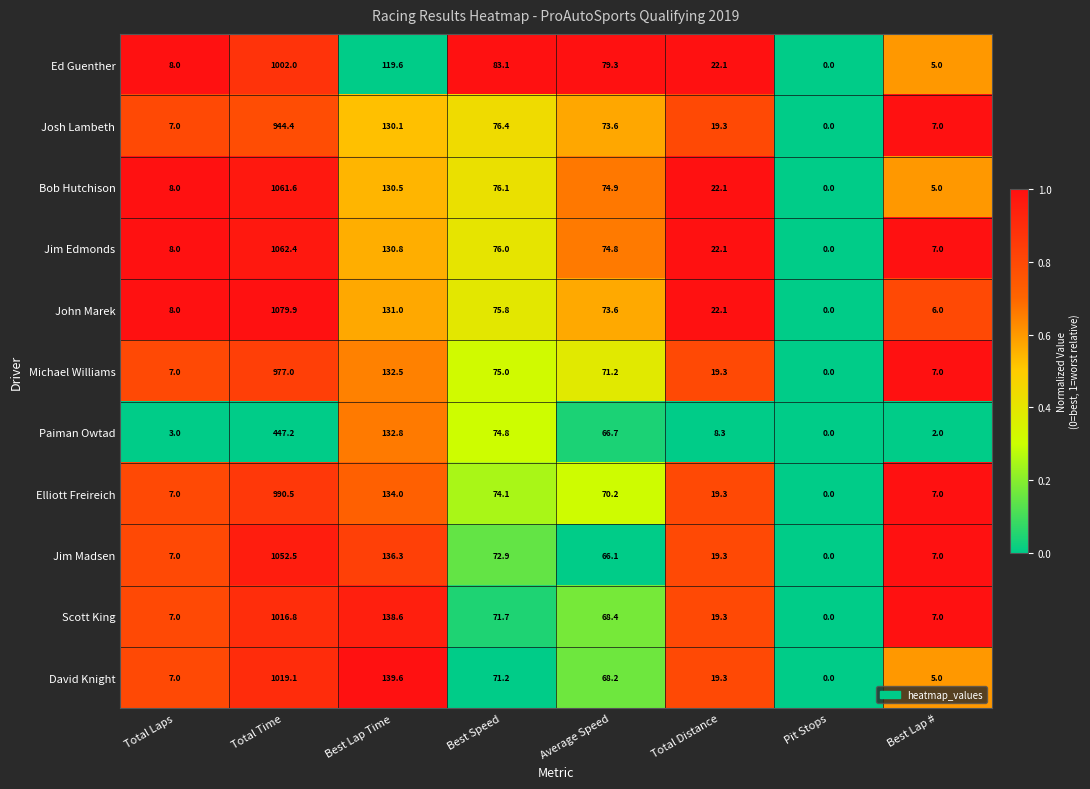

The value of Jim Madsen at Best Speed is 72.9. True or false?

True